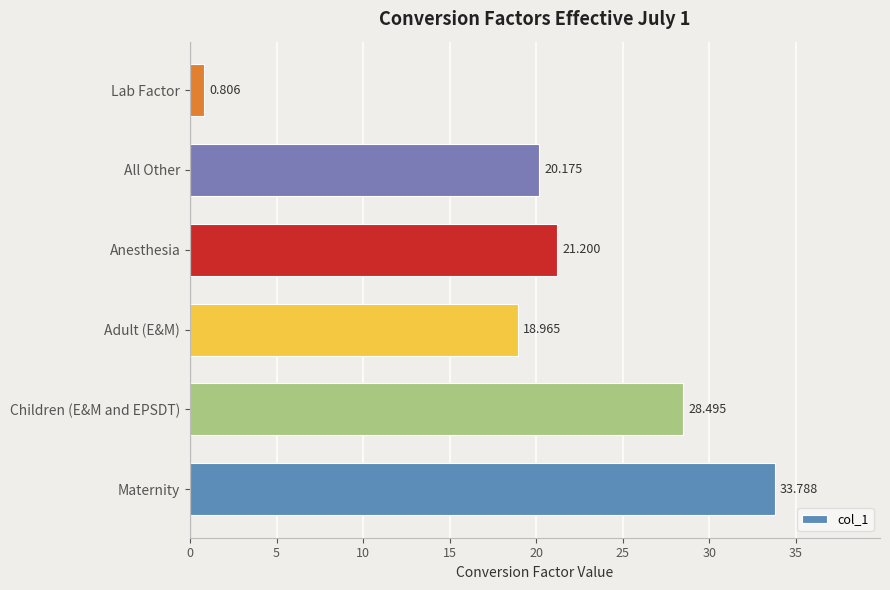

Which has a higher value, Adult (E&M) or Children (E&M and EPSDT)?

Children (E&M and EPSDT)